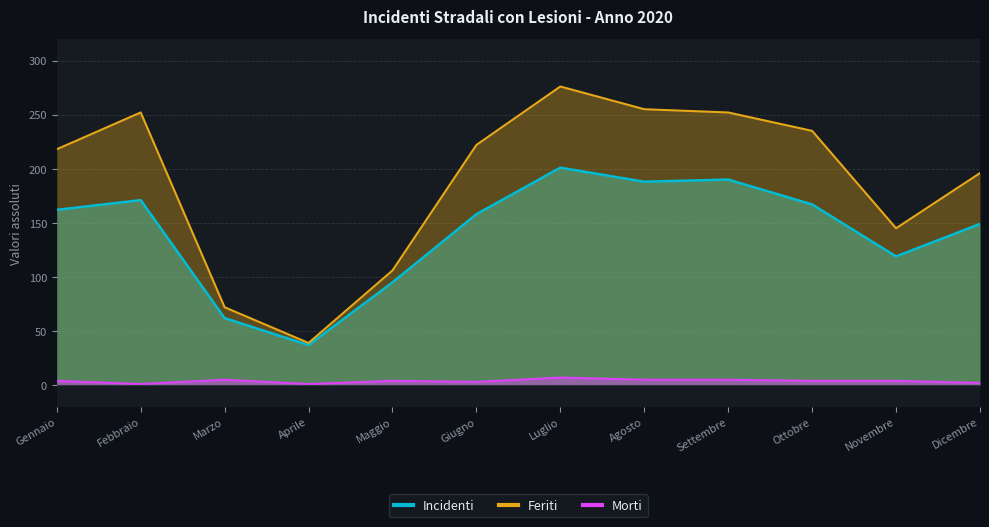

At how many categories does at least one series exceed 128?

9